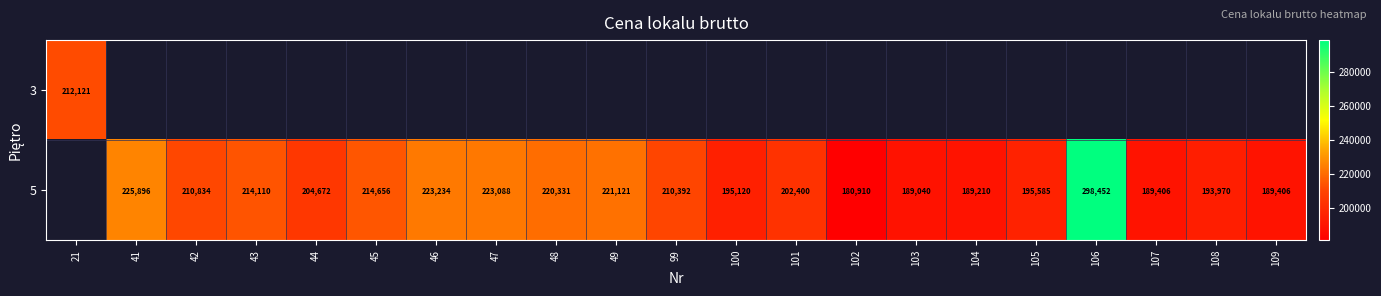

The value of 5 at 48 is 96632. True or false?

False